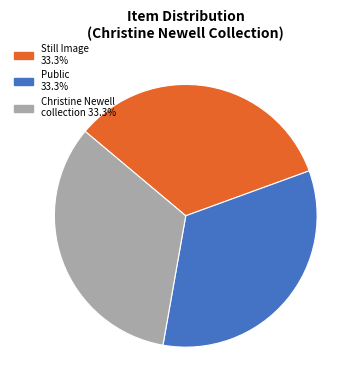

Is there a majority slice in this chart?

No